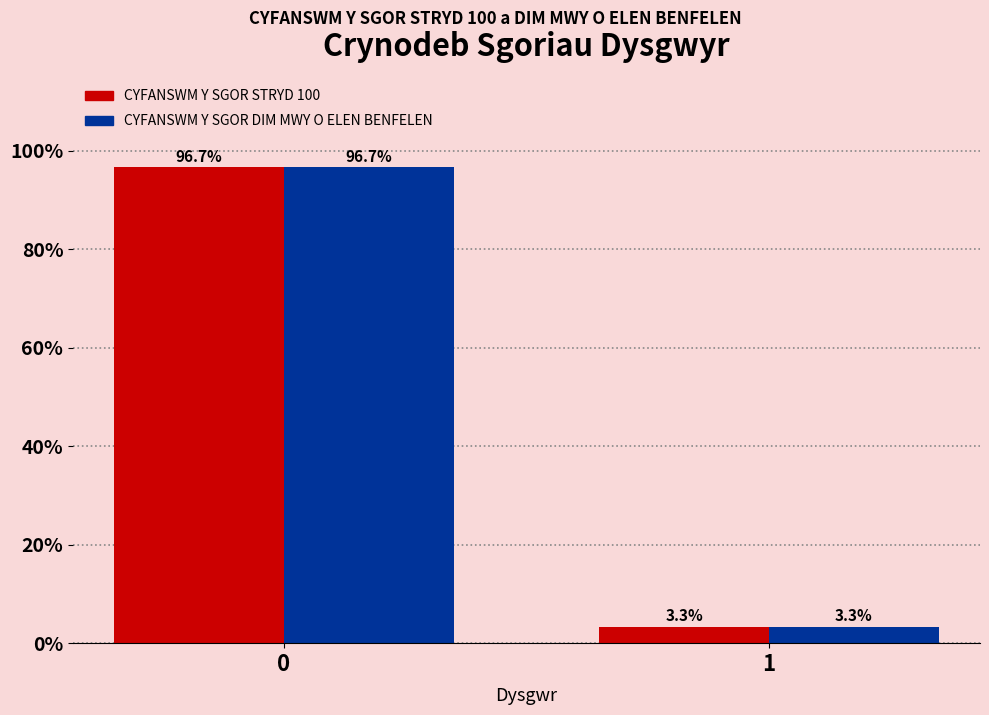

Read the CYFANSWM Y SGOR STRYD 100 value at 1.

3.3